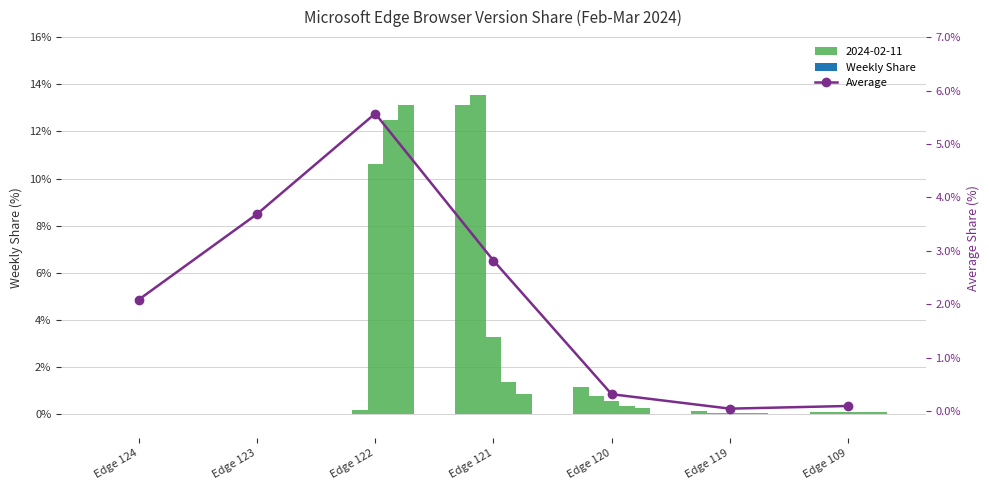

Reading right to left, what are all the values shown in this chart?

Edge 109=0.1	Edge 119=0.1	Edge 120=0.3	Edge 121=2.8	Edge 122=5.6	Edge 123=3.7	Edge 124=2.1